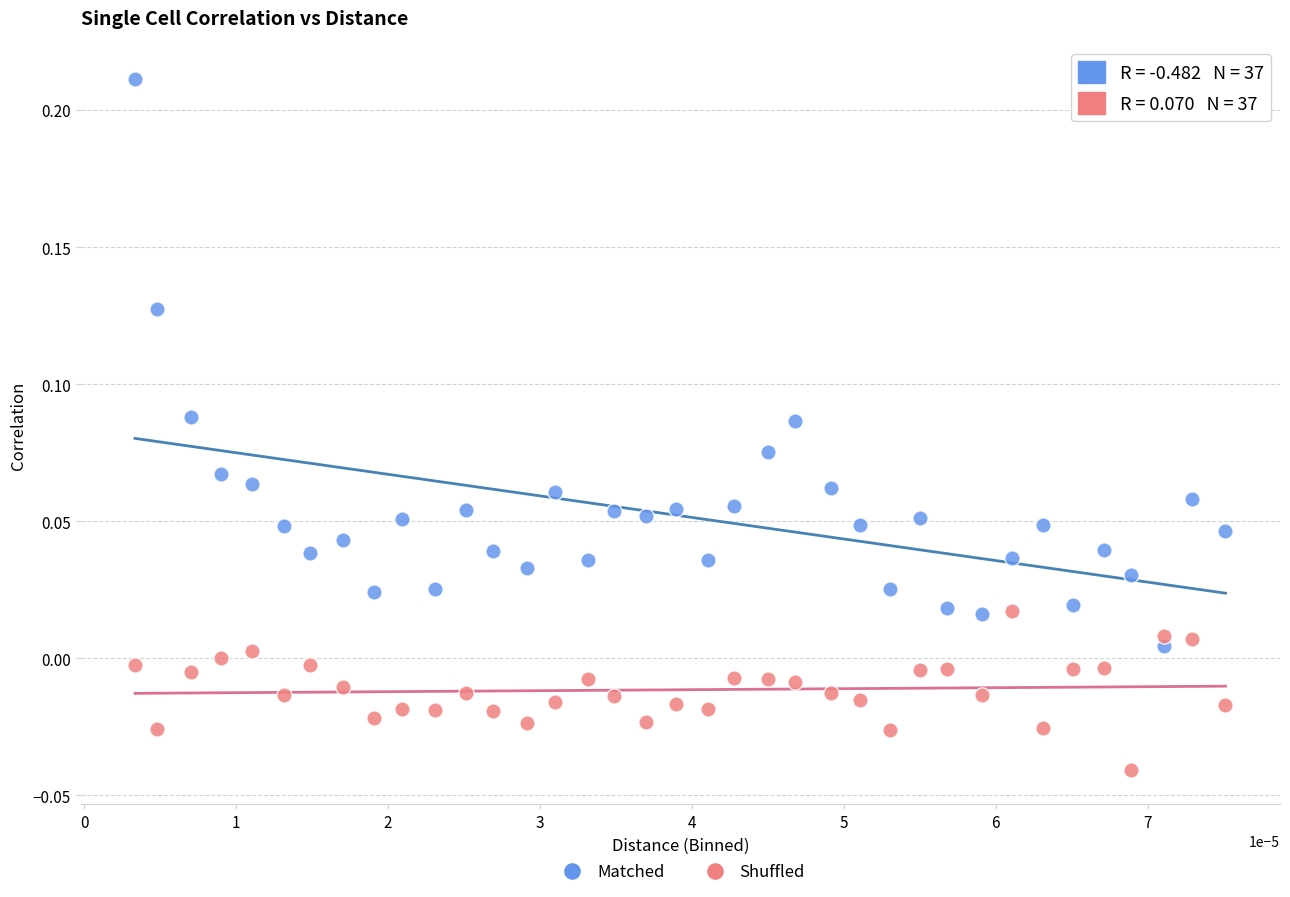

Across all data points, what is the range of Y values (max minus min)?

0.3